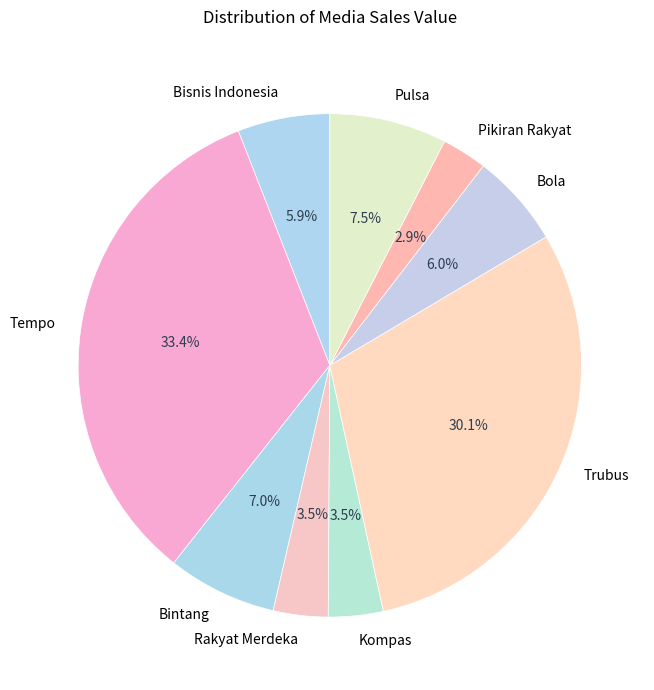

Count the number of slices in the pie.

9